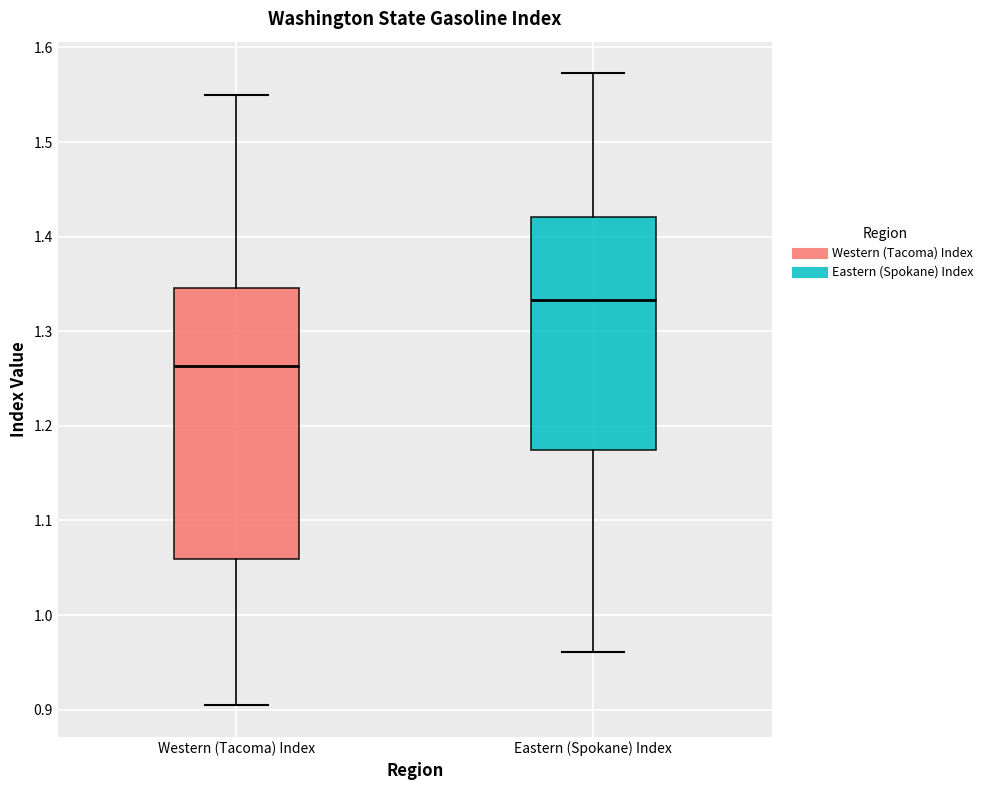

Reading left to right, read every box against the y-axis: the position of its median line, the range the box covers, and the ends of its whiskers. The values are not printed on the chart, so give them approximately, as read against the axis.

Western (Tacoma) Index: median 1.26, box 1.06 to 1.35, whiskers 0.90 to 1.55
Eastern (Spokane) Index: median 1.33, box 1.17 to 1.42, whiskers 0.96 to 1.57